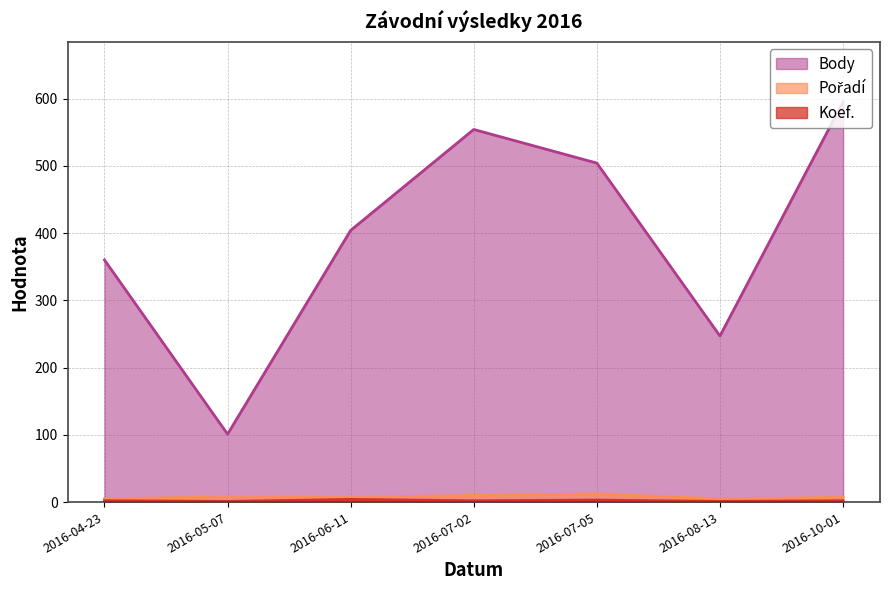

What is the greatest value displayed?

595